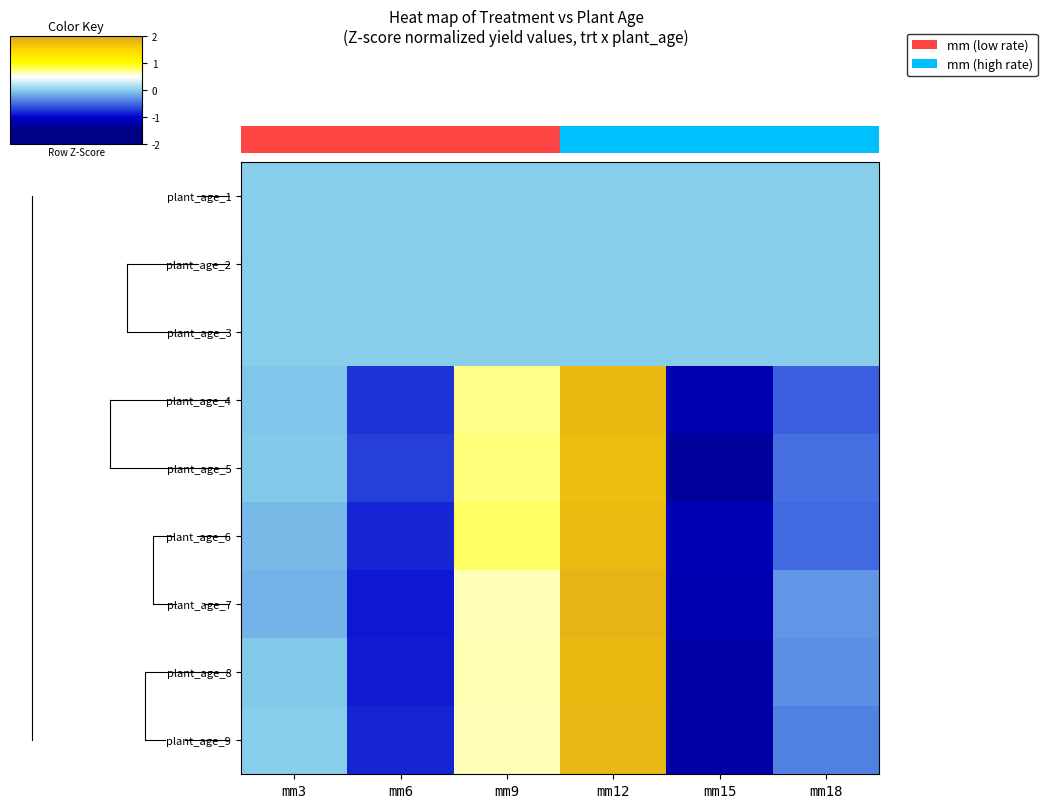

At which category is the sum across all series the highest?

mm12